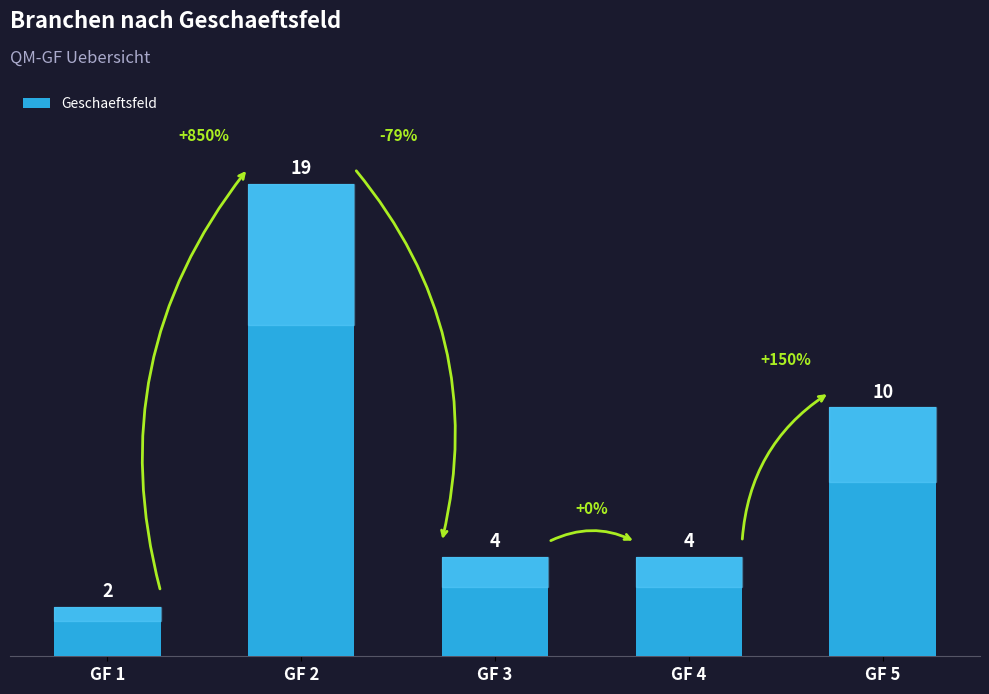

Reading left to right, transcribe all the data shown in this chart.

GF 1=2	GF 2=19	GF 3=4	GF 4=4	GF 5=10